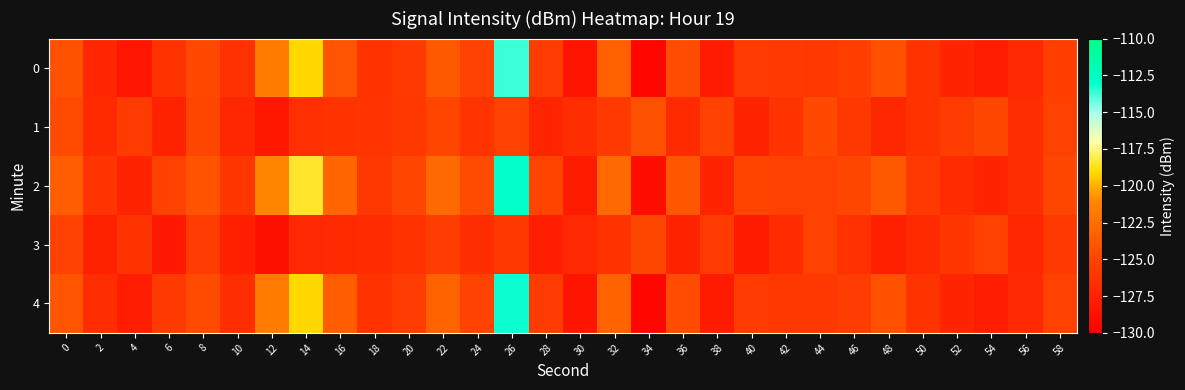

Count the number of categories in the chart.

30